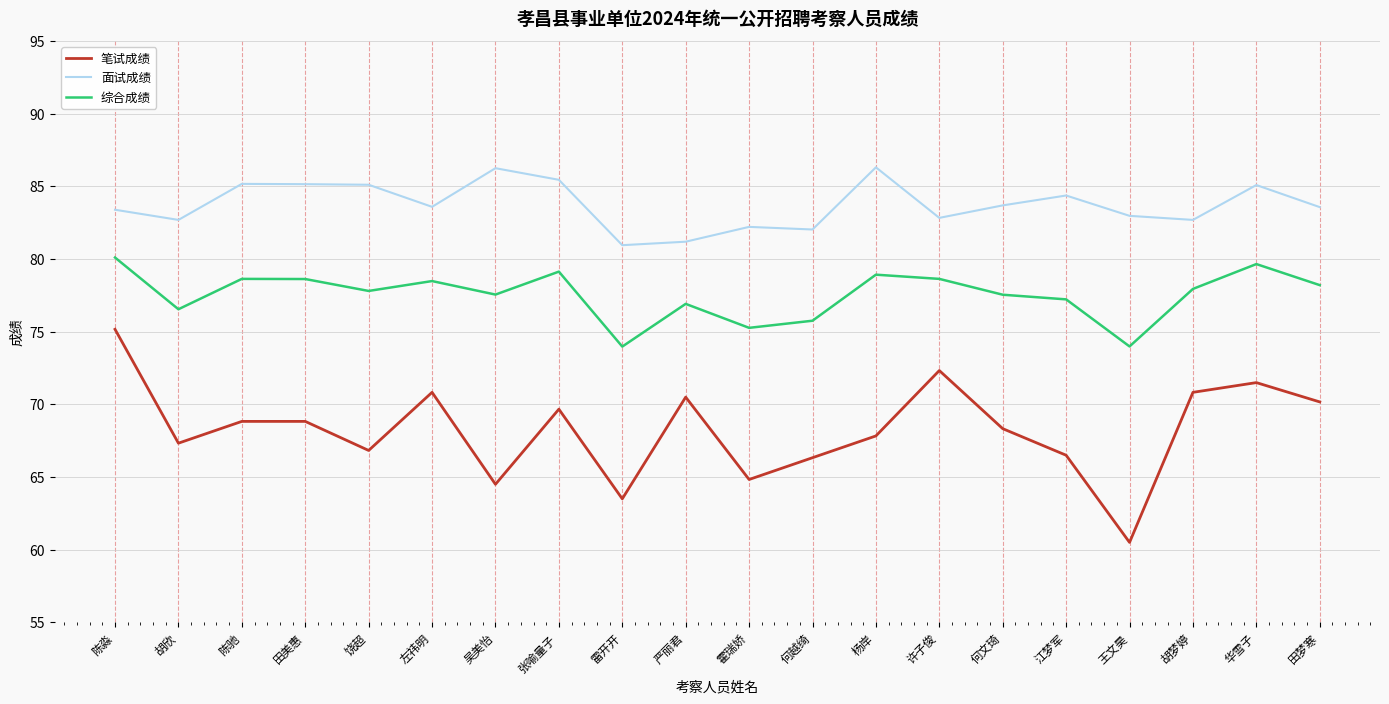

True or false: 笔试成绩 and 综合成绩 cross at least once.

False